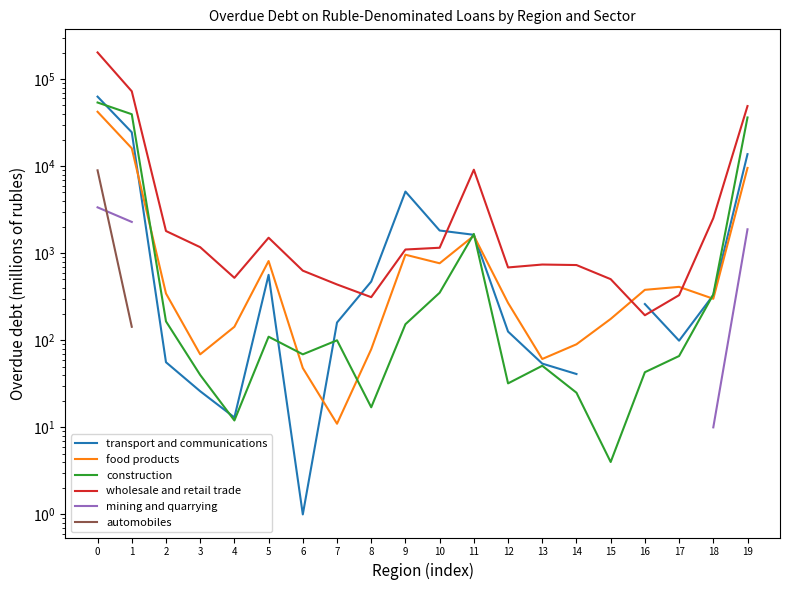

True or false: transport and communications has a value of 26.0 at 3.

True